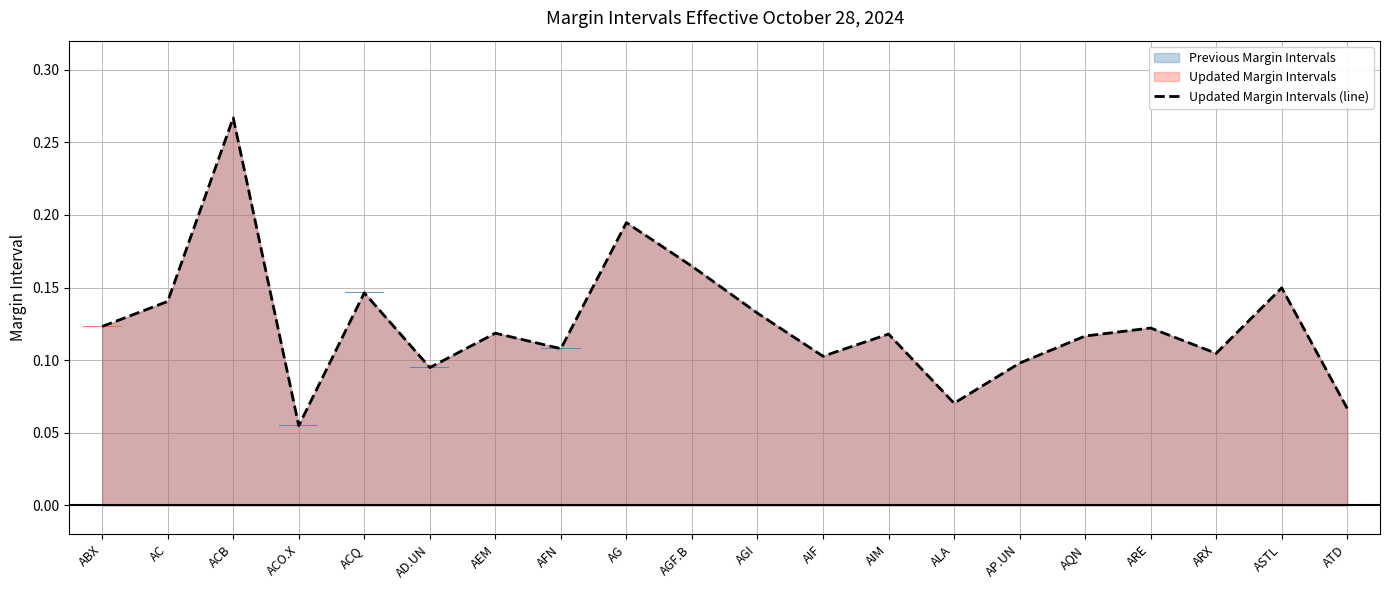

What is the label of the 18th bar from the right?

ACB